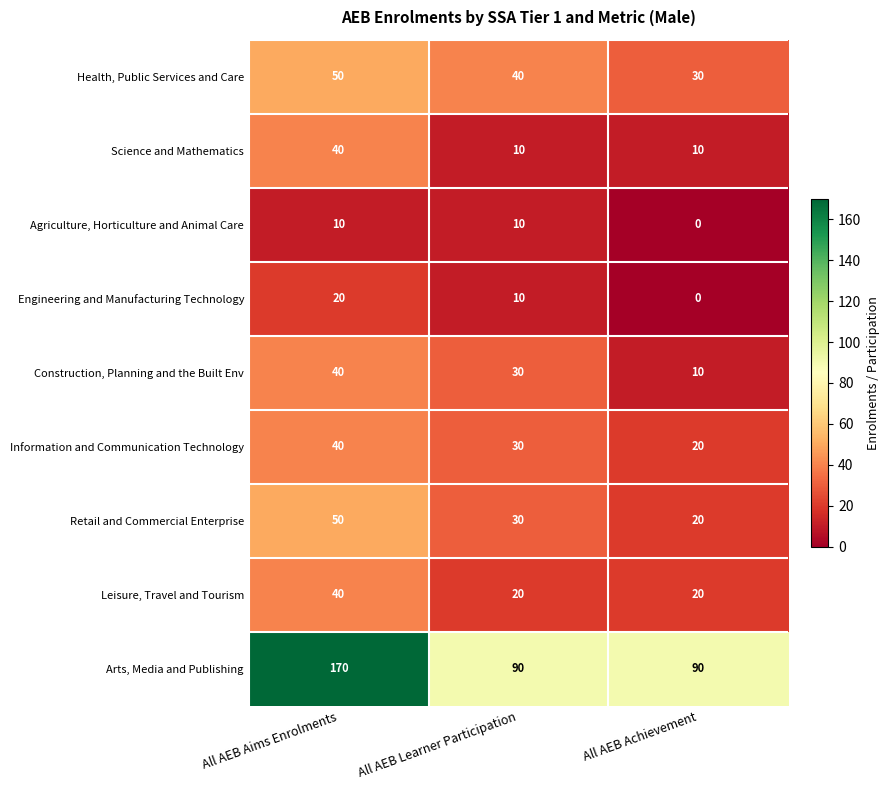

The value of Information and Communication Technology at All AEB Learner Participation is 16. True or false?

False